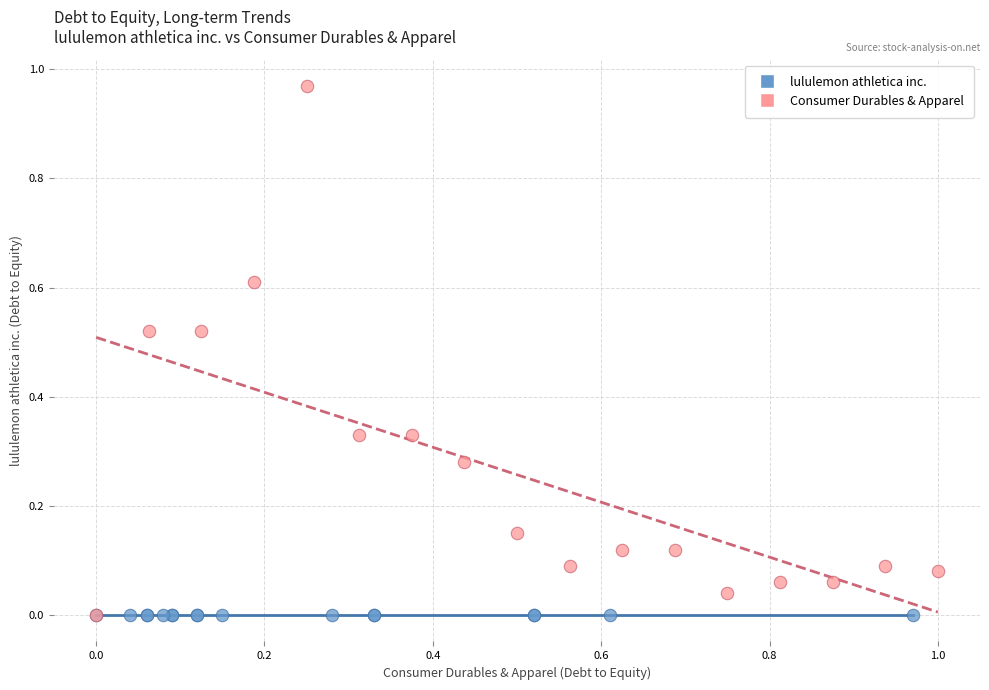

Which series reaches the maximum Y coordinate?

Consumer Durables & Apparel